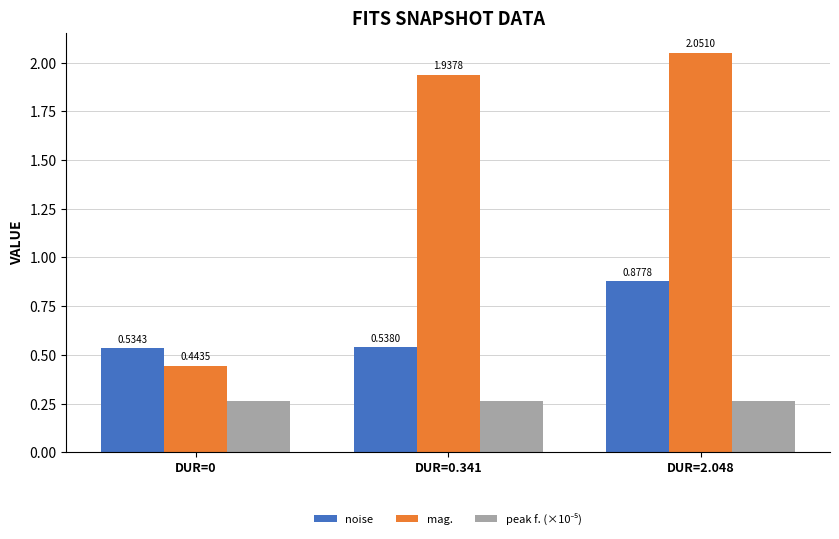

Which series changed the most between DUR=0 and DUR=2.048?

mag.